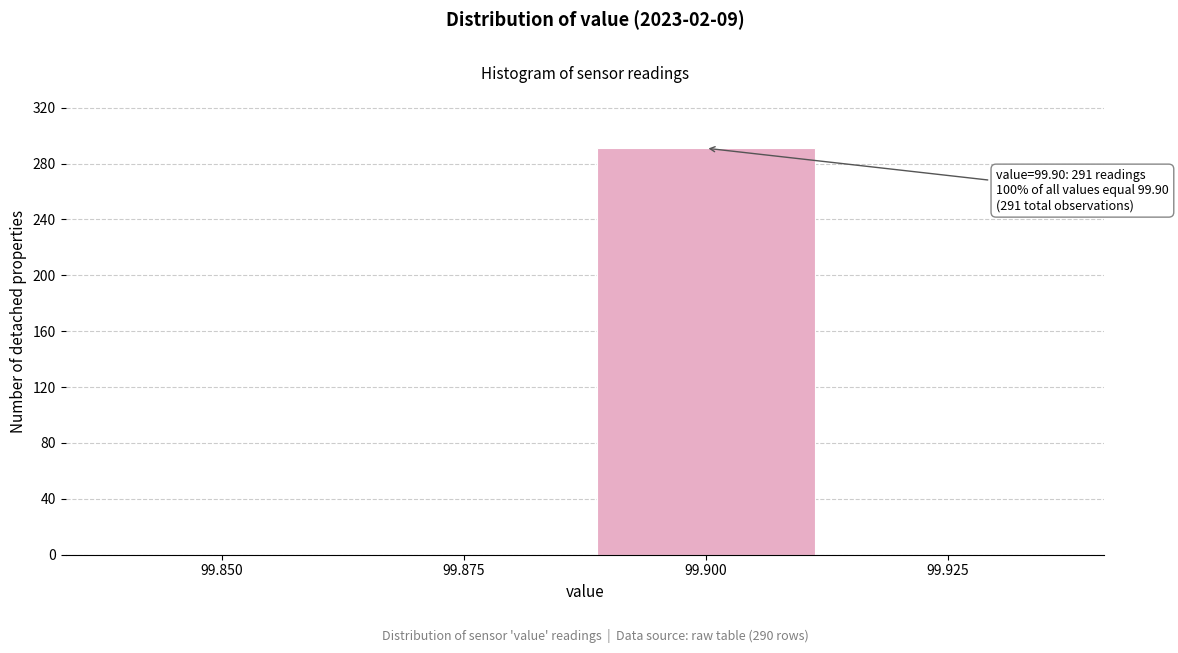

Reading left to right, transcribe all the data shown in this chart.

99.850=0	99.875=0	99.900=291	99.925=0